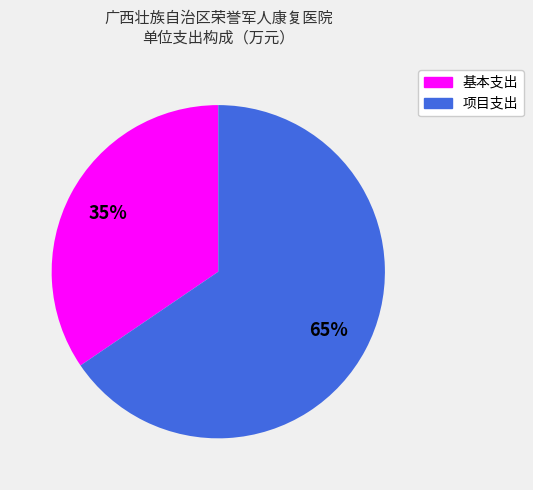

To the nearest percent, what is the average slice percentage?

50%